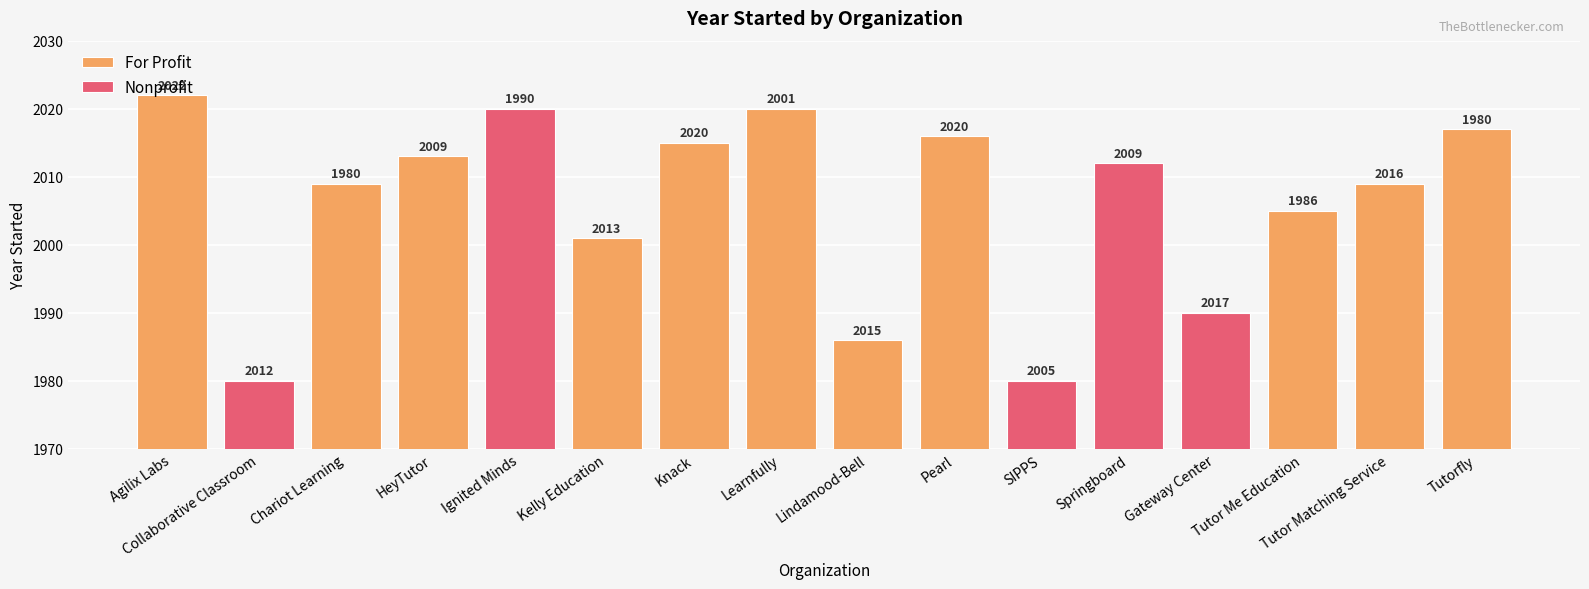

List the labels in order of value, largest first.

Agilix Labs, Ignited Minds, Learnfully, Tutorfly, Pearl, Knack, HeyTutor, Springboard, Chariot Learning, Tutor Matching Service, Tutor Me Education, Kelly Education, Gateway Center, Lindamood-Bell, Collaborative Classroom, SIPPS